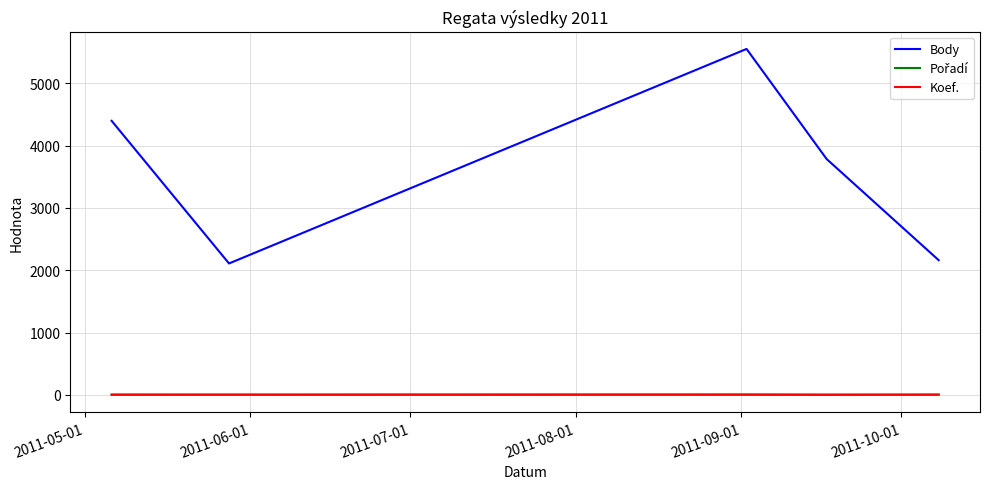

Which series has the largest total across all categories?

Body